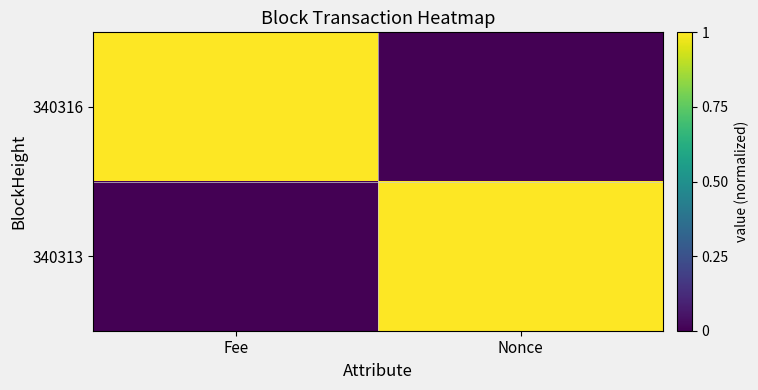

At which category is the sum across all series the highest?

Fee